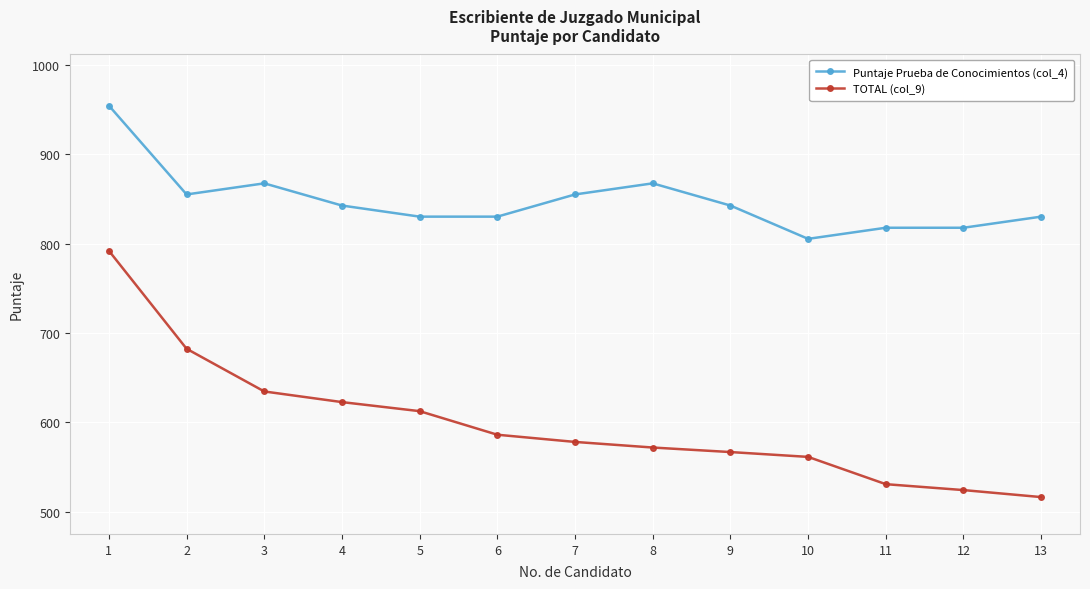

True or false: TOTAL (col_9) and Puntaje Prueba de Conocimientos (col_4) cross at least once.

False